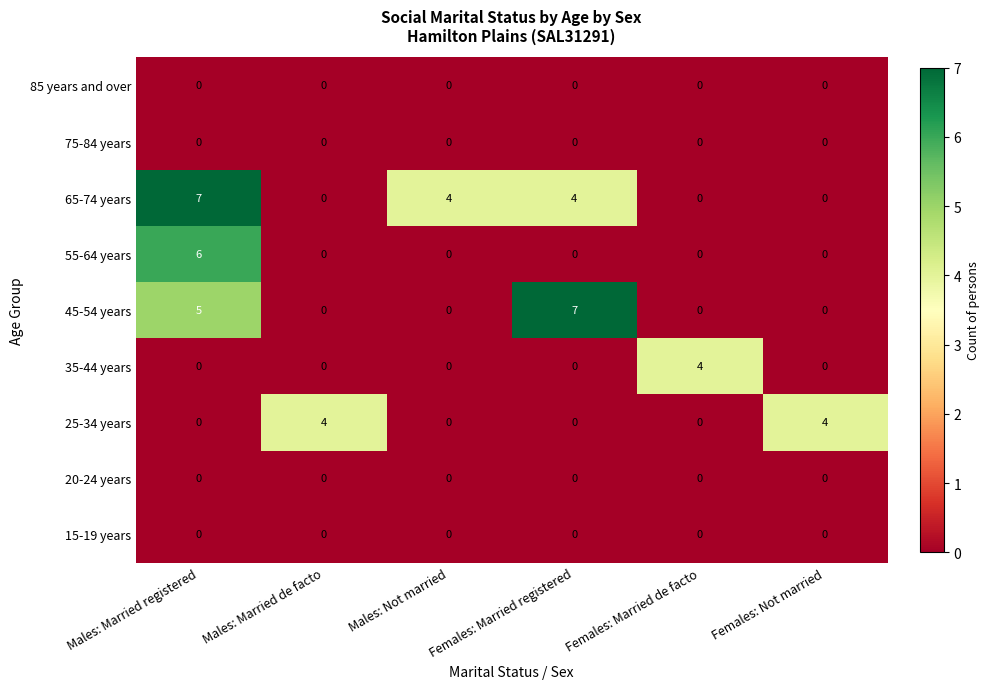

How many distinct data groups are displayed?

9